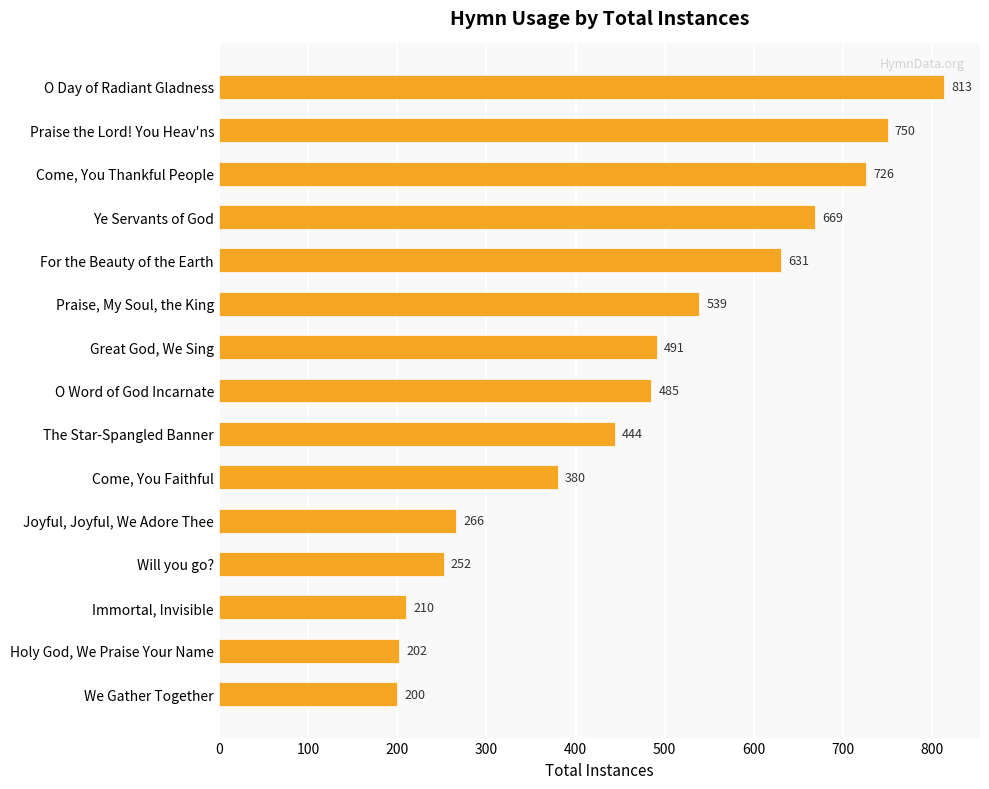

What is the value of the 4th bar from the top?

669